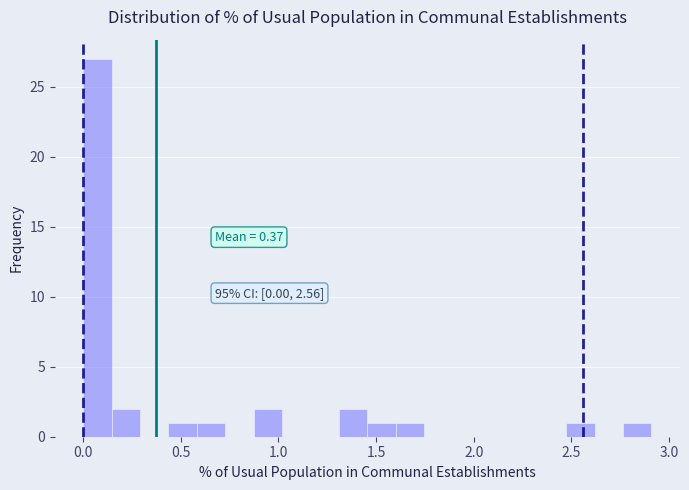

Around what value on the x-axis is the tallest bar? Give the approximate position of its centre, as read against the axis.

0.05